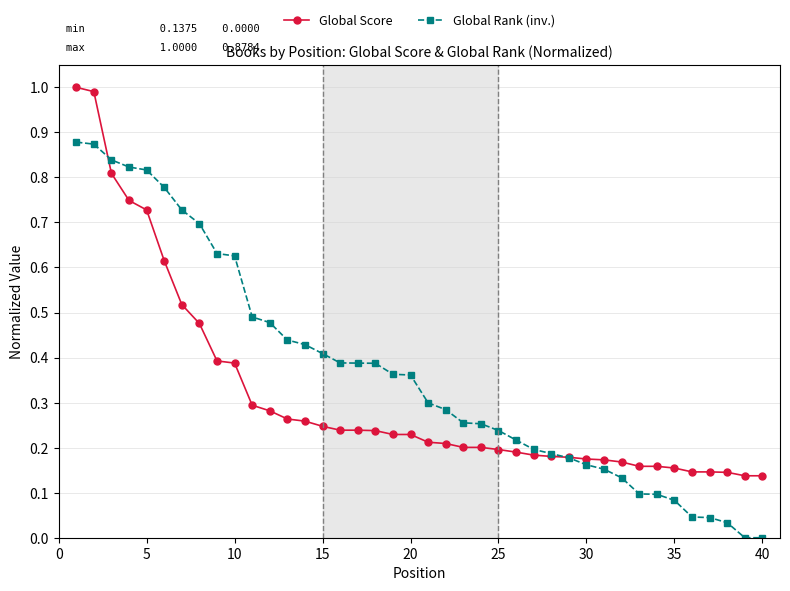

List the series in order of their overall mean, lowest first.

Global Score, Global Rank (inv.)